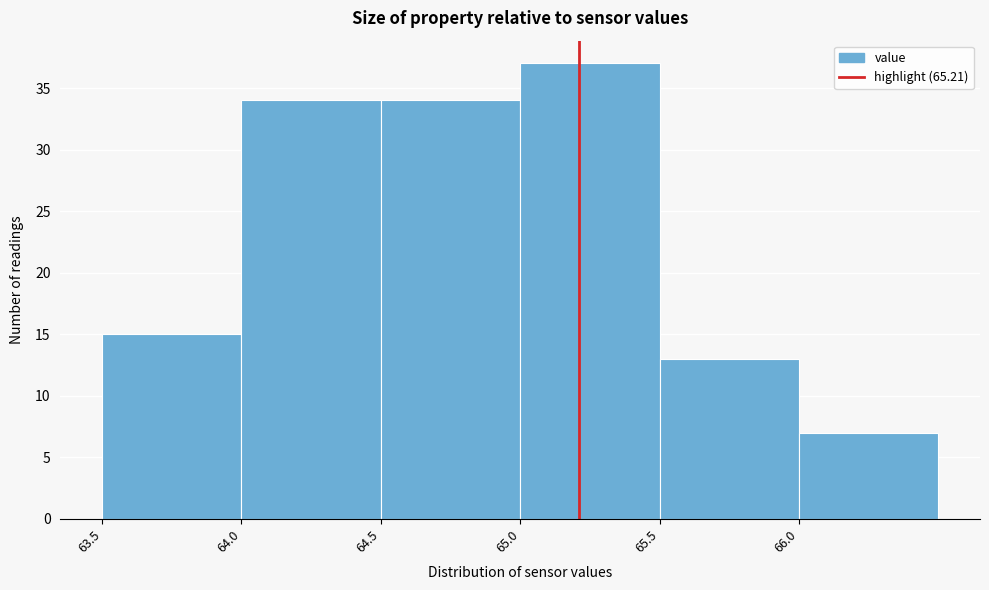

What is the height of the bar covering 64.0 to 64.5 on the x-axis? The values are not printed on the chart, so give them approximately, as read against the axis.

34